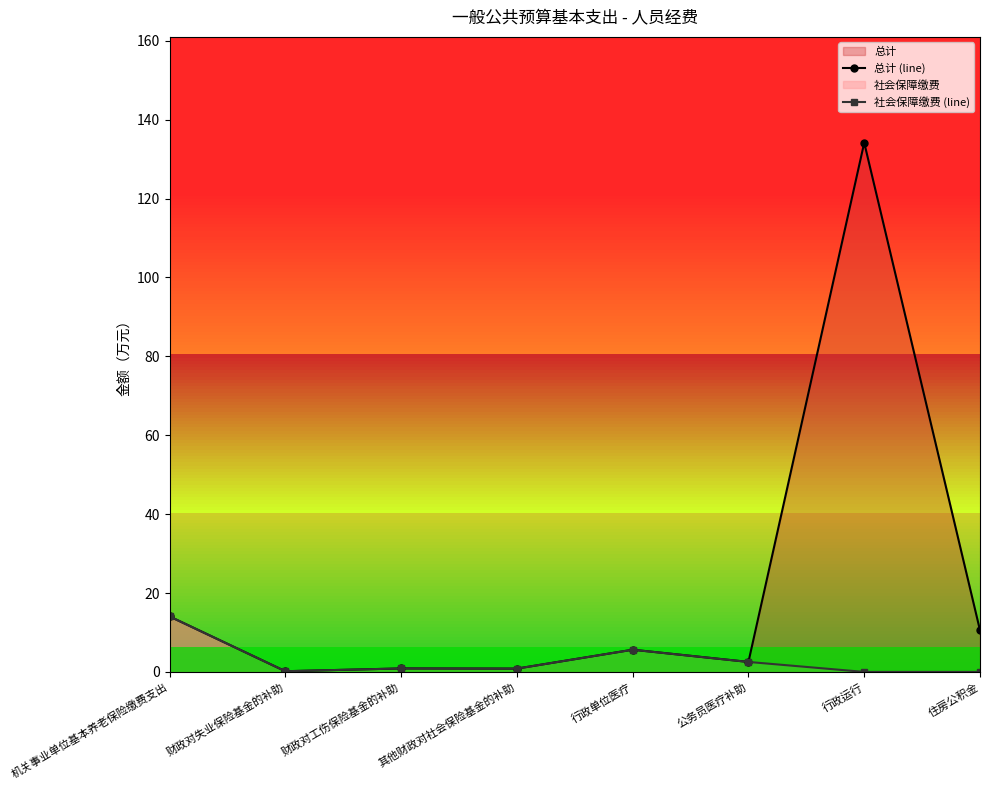

How many values in 社会保障缴费 (line) are above zero?

6